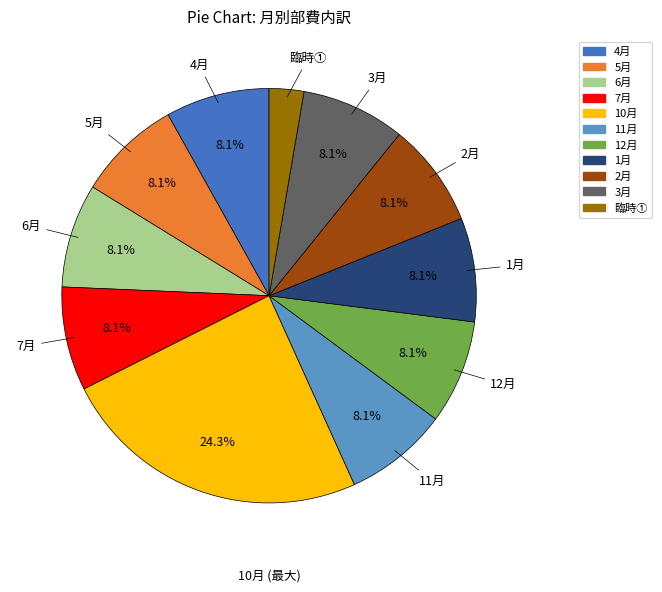

Is the sum of 3月 and 臨時① greater than half?

No